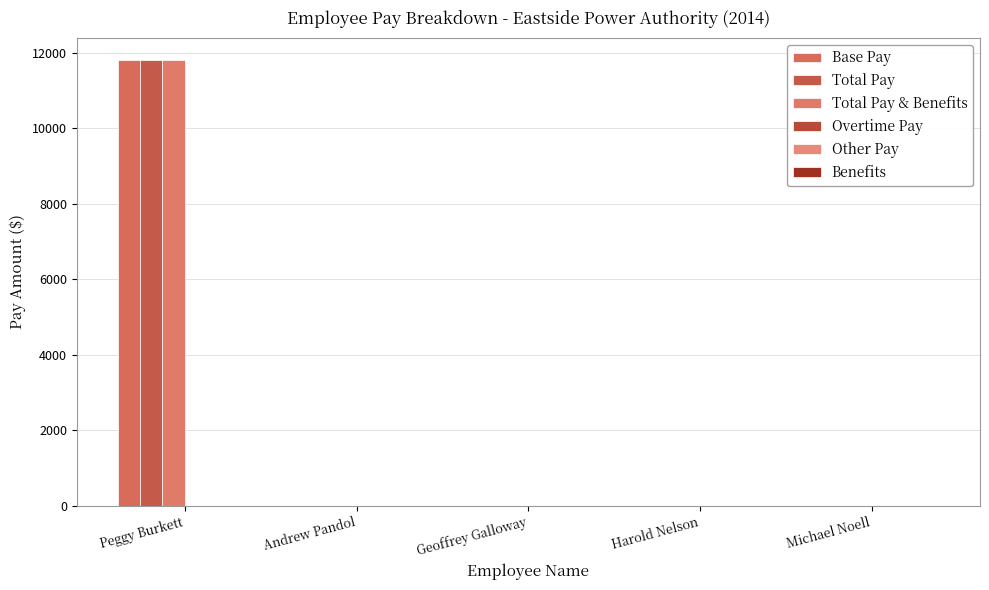

How many categories are shown in the chart?

5